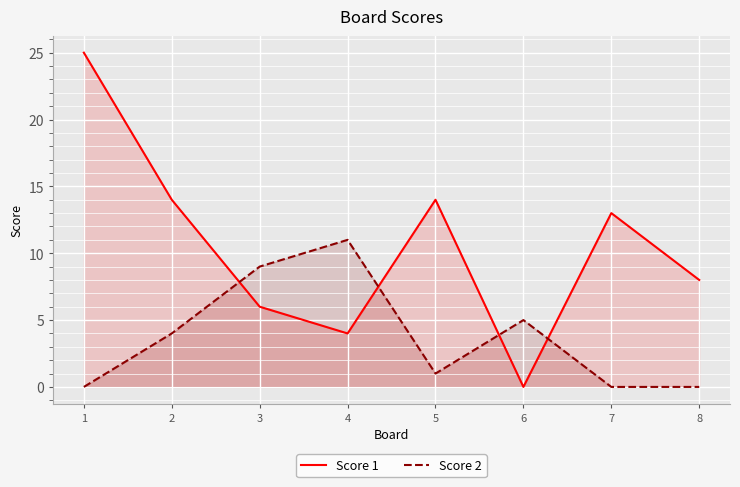

Count the number of categories in the chart.

8